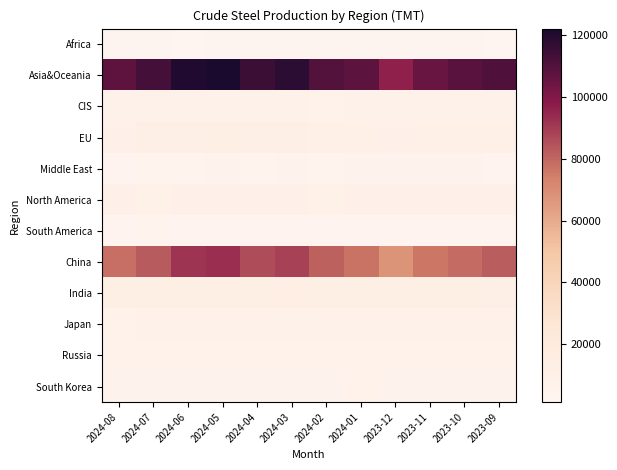

Reading left to right, extract all data points from this chart.

Africa: 2024-08=1900	2024-07=2000	2024-06=1600	2024-05=1800	2024-04=1800	2024-03=1900	2024-02=1800	2024-01=2000	2023-12=1900	2023-11=1800	2023-10=1900	2023-09=1300
Asia&Oceania: 2024-08=107100	2024-07=112700	2024-06=120600	2024-05=122100	2024-04=114800	2024-03=118300	2024-02=109700	2024-01=107600	2023-12=96400	2023-11=104800	2023-10=108800	2023-09=110700
CIS: 2024-08=7000	2024-07=7500	2024-06=7400	2024-05=7700	2024-04=7400	2024-03=7800	2024-02=6700	2024-01=7200	2023-12=7100	2023-11=7400	2023-10=7400	2023-09=7300
EU: 2024-08=9100	2024-07=10800	2024-06=11100	2024-05=11700	2024-04=11300	2024-03=11600	2024-02=10600	2024-01=10200	2023-12=9100	2023-11=10600	2023-10=10600	2023-09=10600
Middle East: 2024-08=3400	2024-07=3700	2024-06=4600	2024-05=5200	2024-04=4600	2024-03=4800	2024-02=4200	2024-01=4700	2023-12=4900	2023-11=4800	2023-10=5000	2023-09=3600
North America: 2024-08=9000	2024-07=8800	2024-06=8900	2024-05=9400	2024-04=8900	2024-03=9500	2024-02=8700	2024-01=9200	2023-12=9300	2023-11=8900	2023-10=9300	2023-09=9000
South America: 2024-08=3600	2024-07=3700	2024-06=3500	2024-05=3300	2024-04=3400	2024-03=3500	2024-02=3500	2024-01=3400	2023-12=3200	2023-11=3500	2023-10=3400	2023-09=3400
China: 2024-08=77900	2024-07=82900	2024-06=91600	2024-05=92900	2024-04=85900	2024-03=88300	2024-02=81200	2024-01=77200	2023-12=67400	2023-11=76100	2023-10=79100	2023-09=82100
India: 2024-08=12300	2024-07=12300	2024-06=12300	2024-05=12200	2024-04=12100	2024-03=12700	2024-02=11800	2024-01=12500	2023-12=12100	2023-11=11700	2023-10=12100	2023-09=11600
Japan: 2024-08=6900	2024-07=7100	2024-06=7000	2024-05=7200	2024-04=7100	2024-03=7200	2024-02=7000	2024-01=7300	2023-12=7000	2023-11=7100	2023-10=7500	2023-09=7000
Russia: 2024-08=5800	2024-07=6300	2024-06=6000	2024-05=6300	2024-04=6200	2024-03=6600	2024-02=5700	2024-01=6200	2023-12=6000	2023-11=6400	2023-10=6300	2023-09=6200
South Korea: 2024-08=5500	2024-07=5500	2024-06=5100	2024-05=5200	2024-04=5100	2024-03=5300	2024-02=5100	2024-01=5700	2023-12=5400	2023-11=5400	2023-10=5500	2023-09=5500